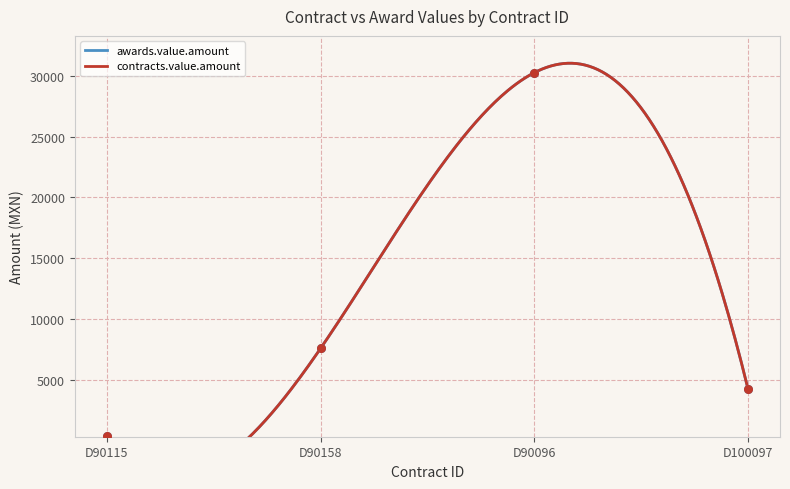

At which category is the sum across all series the highest?

D90096